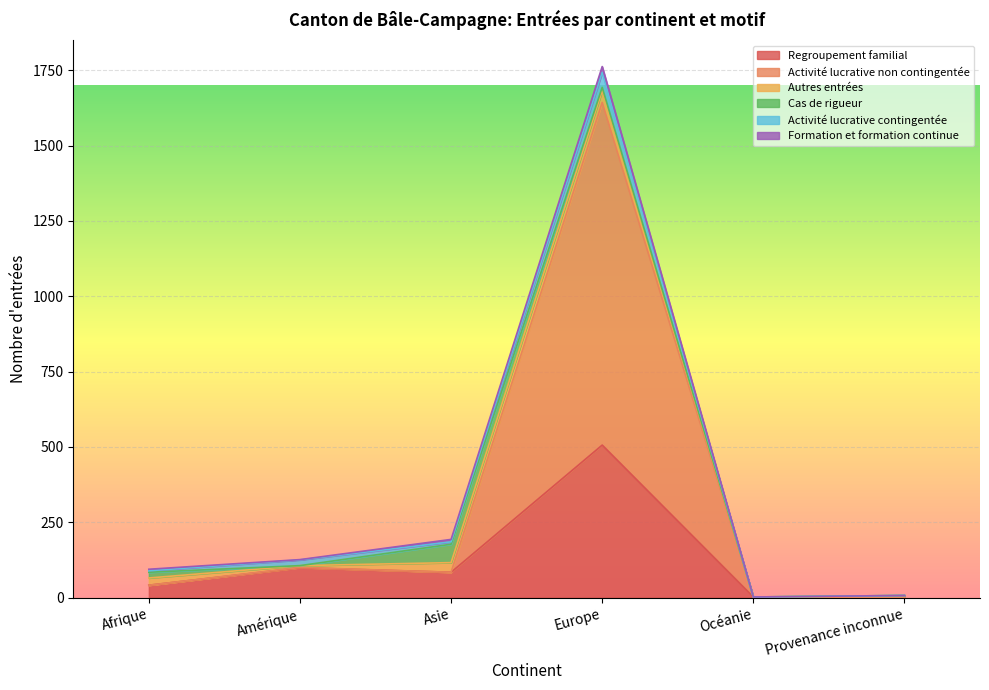

What is the sum of all Autres entrées values?

107